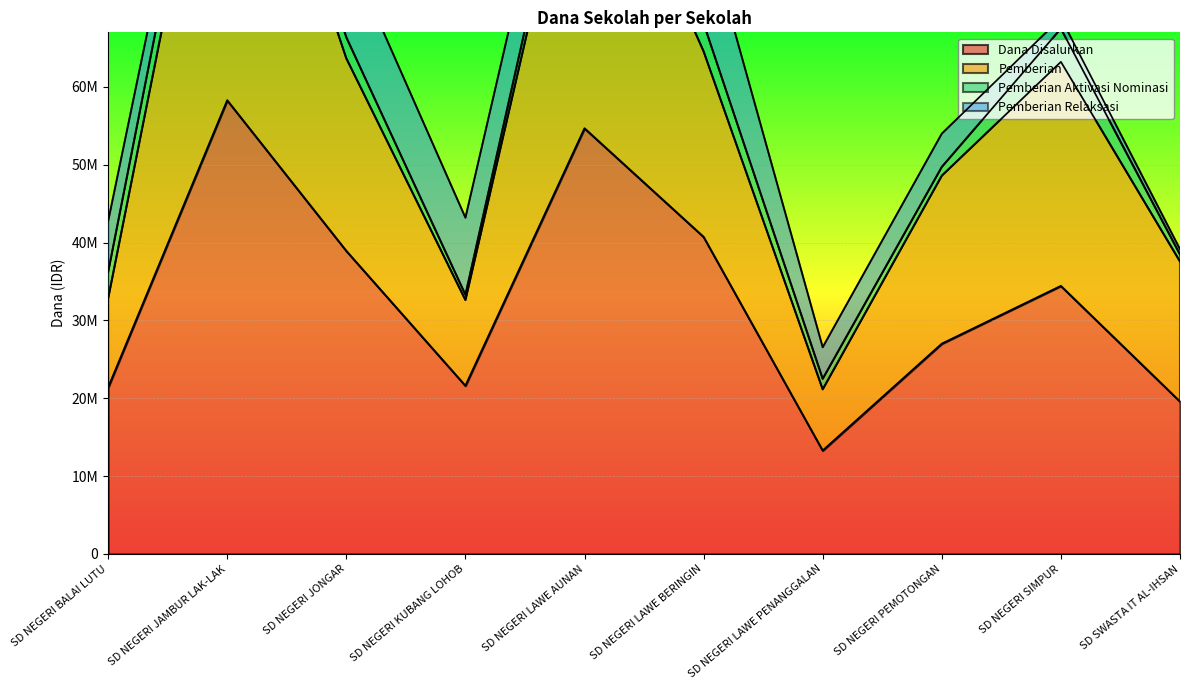

Where is the first local minimum for Pemberian?

SD NEGERI KUBANG LOHOB